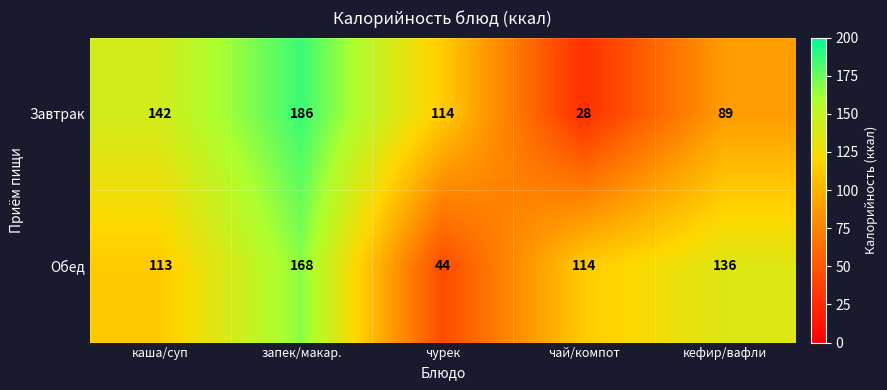

Between запек/макар. and кефир/вафли, which series saw the biggest shift?

Завтрак